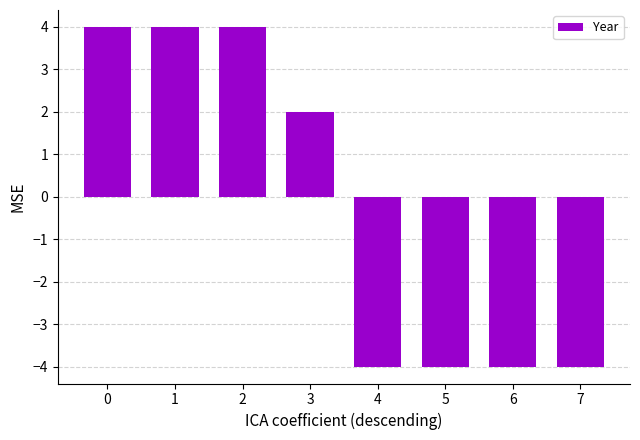

True or false: the data shows -1 at 6.

False